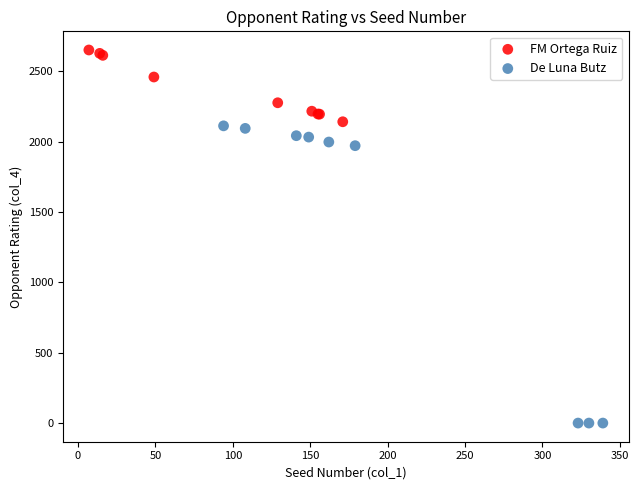

Which series has the widest spread of Y values?

De Luna Butz